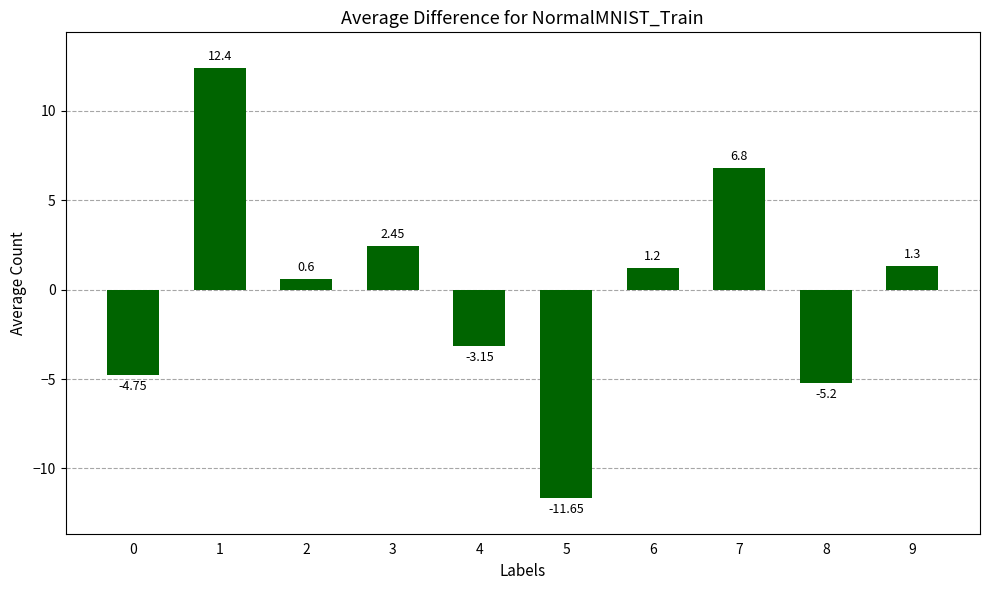

Which label corresponds to the smallest value in the chart?

5